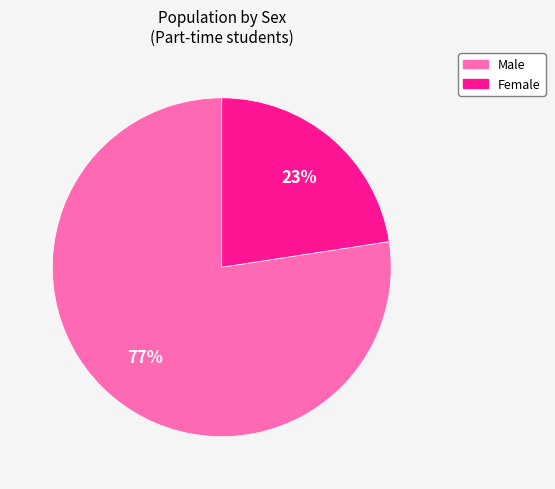

What is the ratio of the value at Female to the value at Male?

0.3